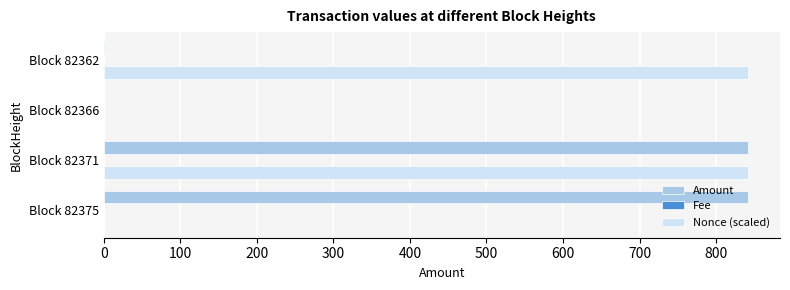

How many values in the Amount series exceed 841?

2